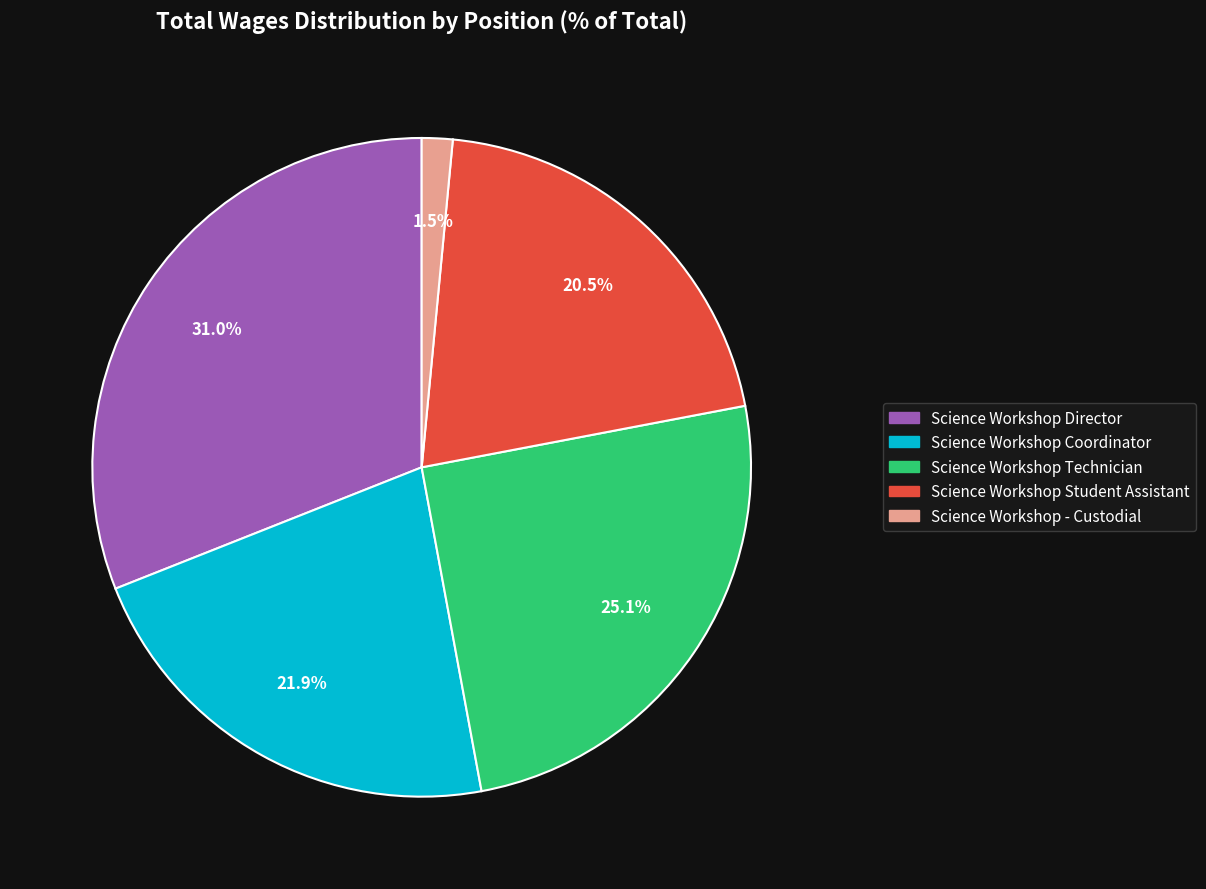

How many slices are in this pie chart?

5